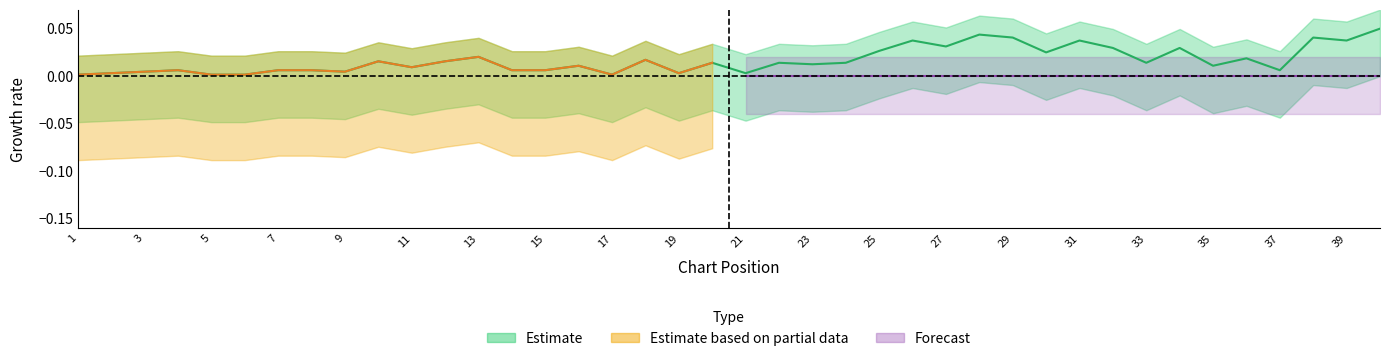

Rank the categories by value from lowest to highest.

1, 5, 6, 17, 2, 19, 21, 3, 9, 4, 7, 8, 14, 15, 37, 11, 16, 35, 23, 20, 22, 24, 33, 10, 12, 18, 36, 13, 30, 25, 32, 34, 27, 26, 31, 39, 29, 38, 28, 40